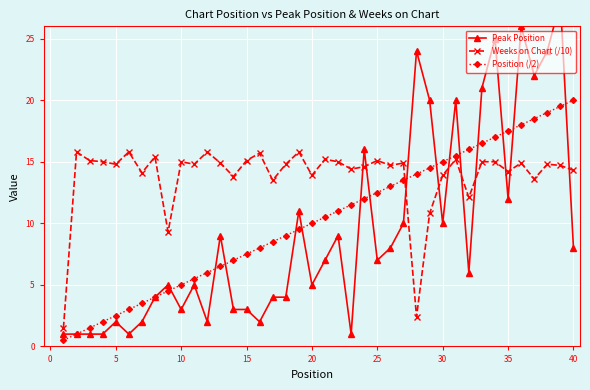

The value of Position (/2) at 30 is 15.0. True or false?

True